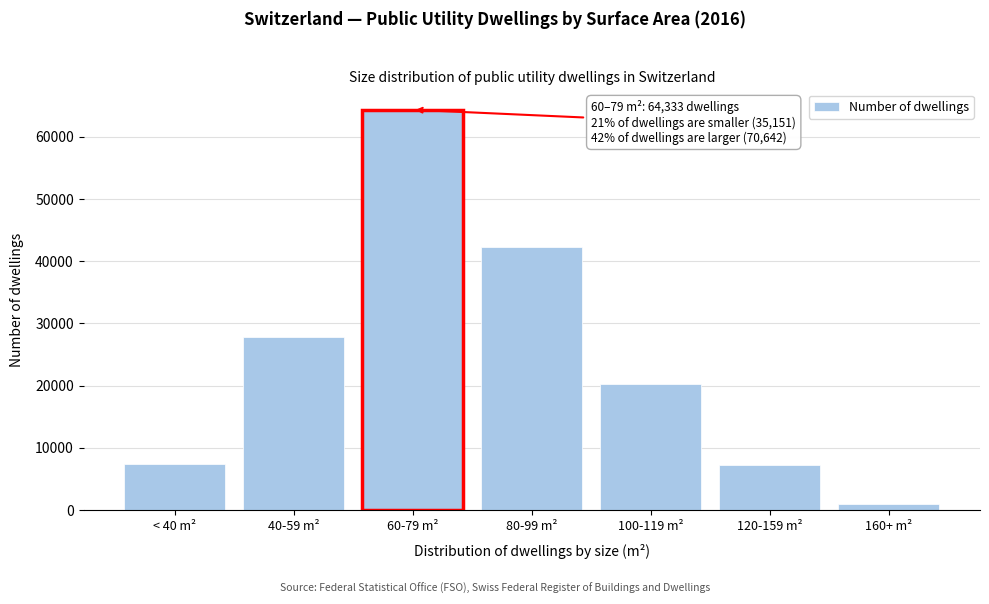

What is the difference between the maximum and minimum values?

63385